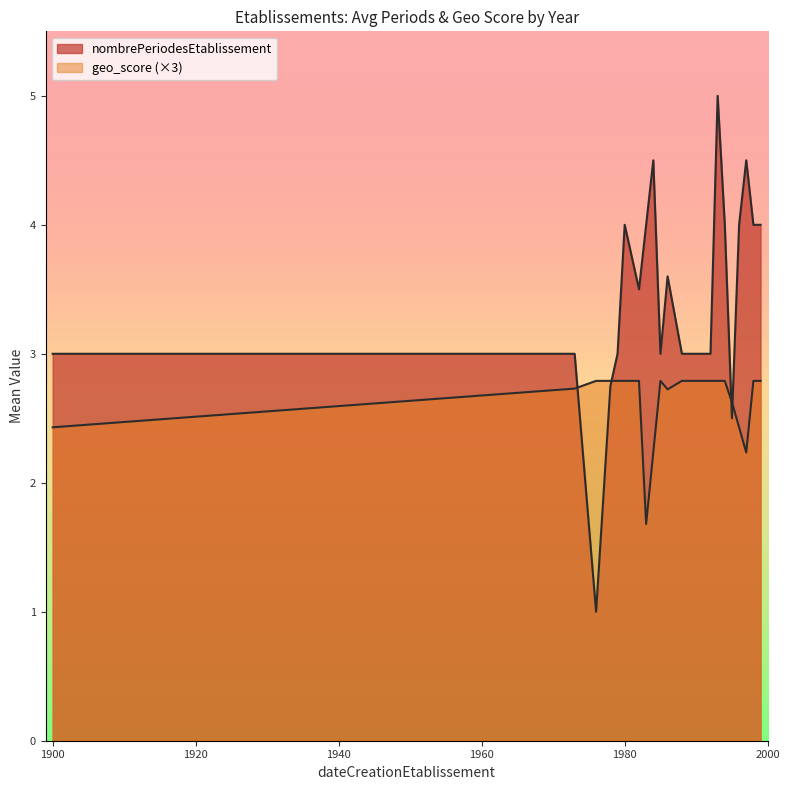

How many lines are shown in the chart?

2